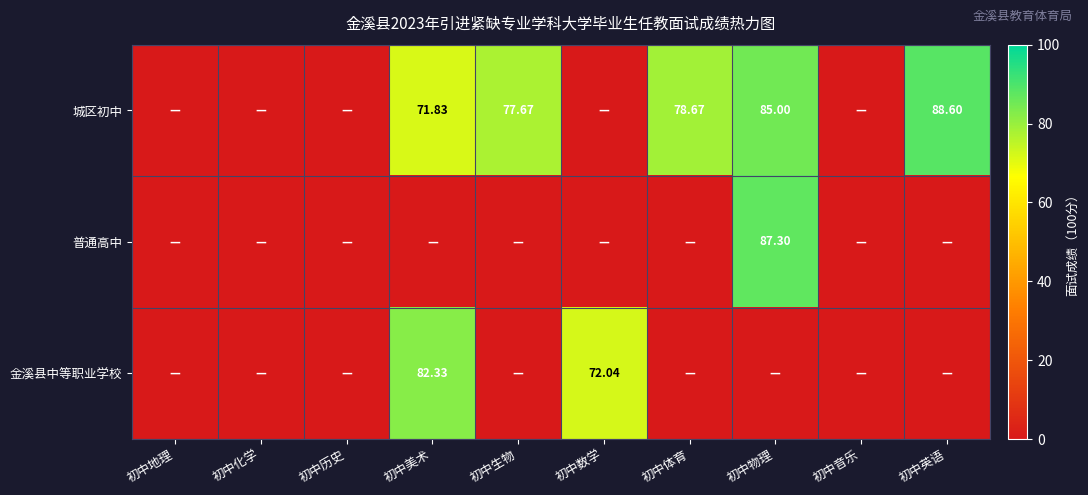

At how many categories does at least one series exceed 23?

6